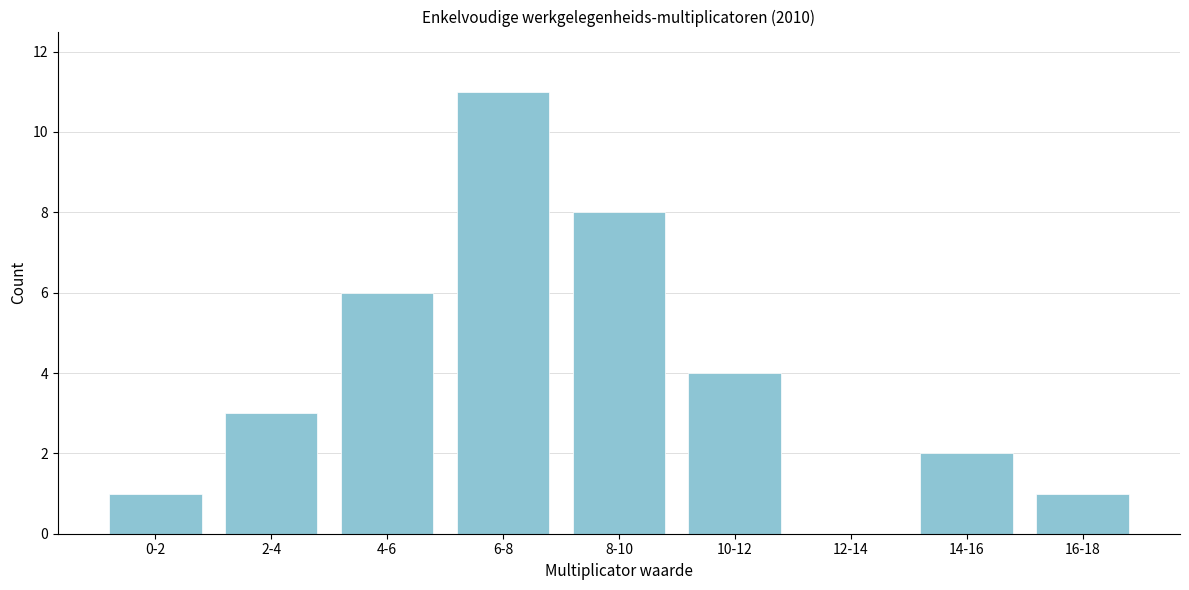

Reading left to right, list all the values displayed in this chart.

0-2=1	2-4=3	4-6=6	6-8=11	8-10=8	10-12=4	12-14=0	14-16=2	16-18=1